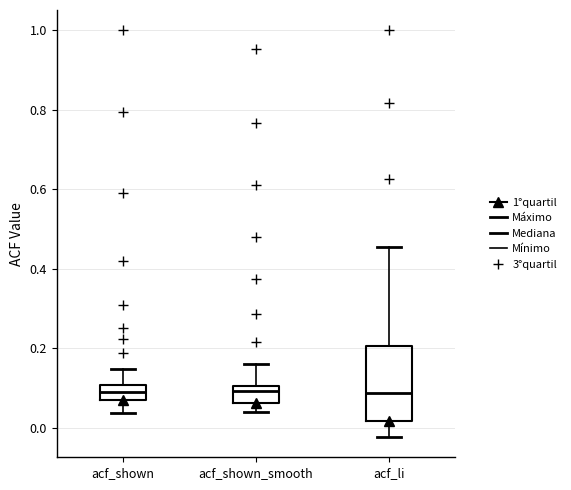

Comparing the boxes themselves (not the whiskers), which one is the tallest?

acf_li